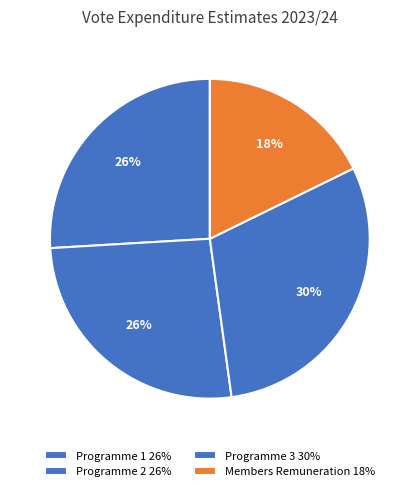

What percentage is the Members Remuneration slice, to the nearest percent?

18%